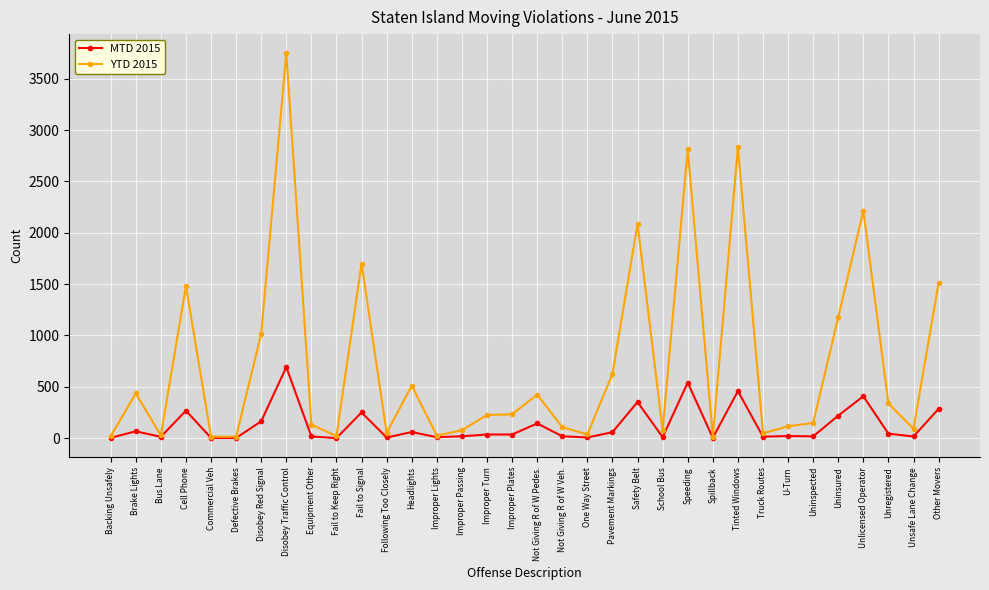

What is the value of the MTD 2015 point at the 20th from the left?

6